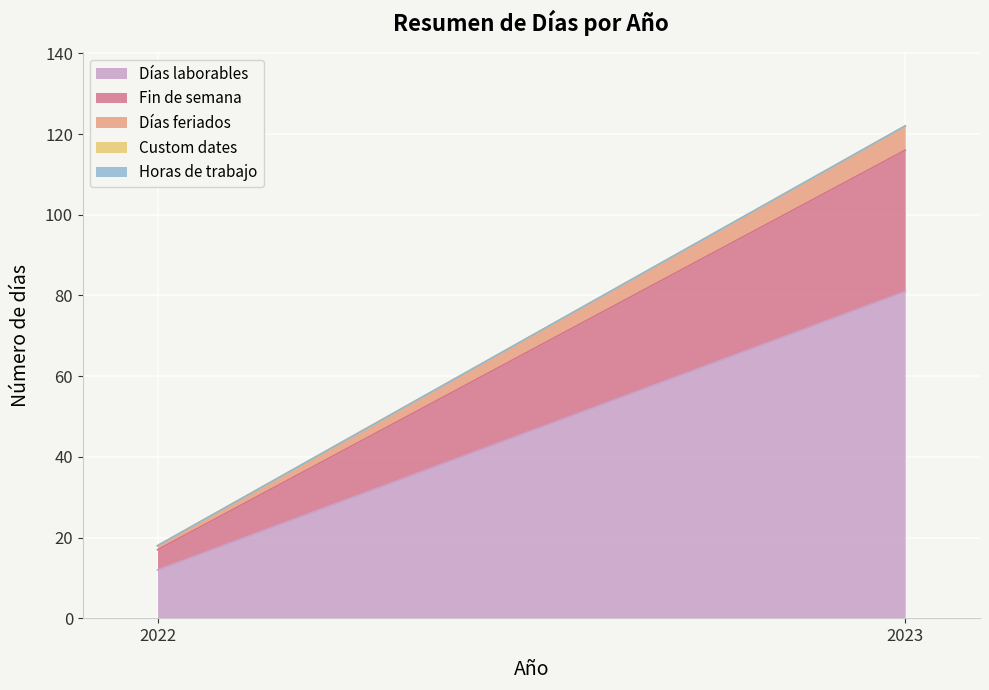

Which label corresponds to the largest value in the chart?

2023